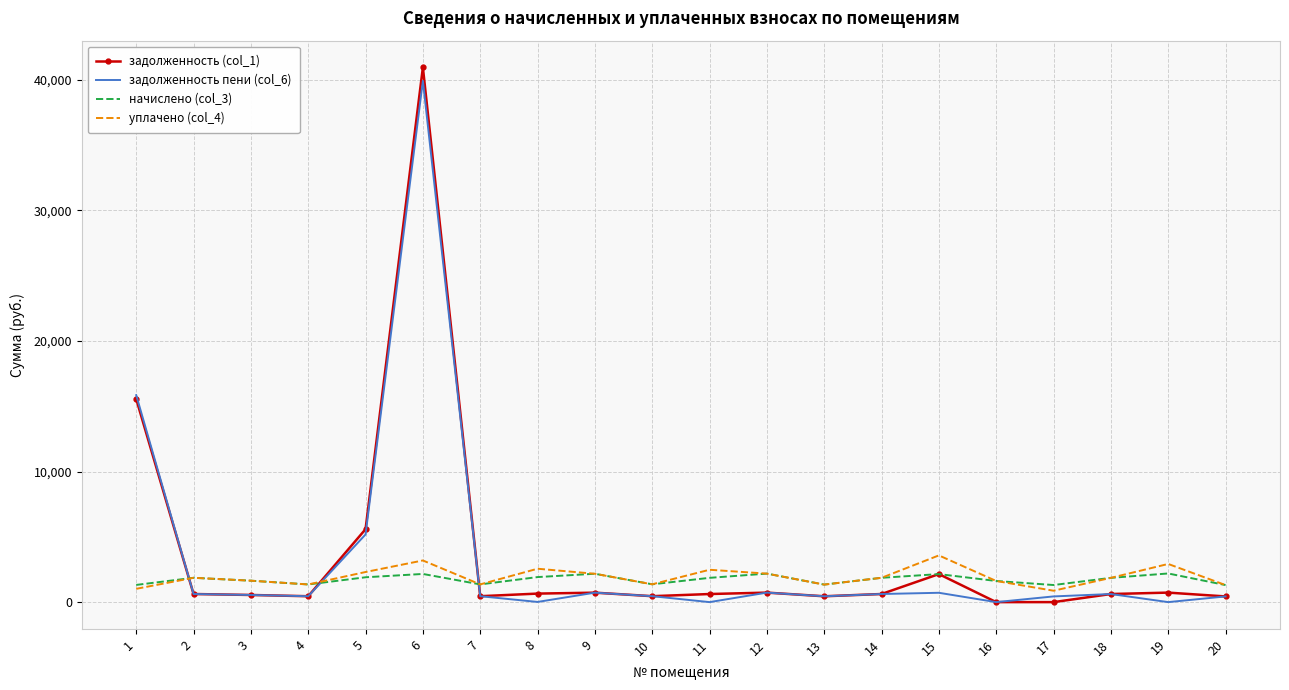

True or false: уплачено (col_4) and задолженность (col_1) intersect in this chart.

True